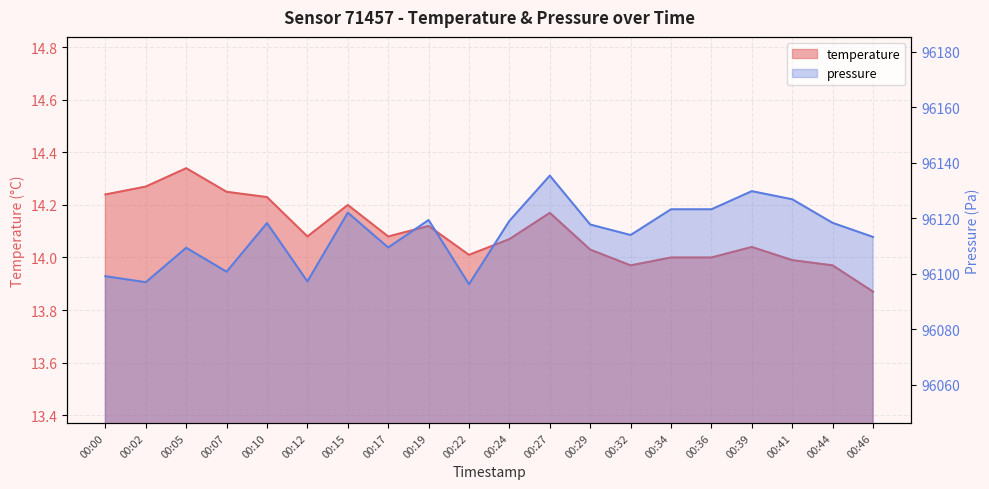

Reading left to right, transcribe all the data shown in this chart.

temperature: 00:00=14.2	00:02=14.3	00:05=14.3	00:07=14.2	00:10=14.2	00:12=14.1	00:15=14.2	00:17=14.1	00:19=14.1	00:22=14.0	00:24=14.1	00:27=14.2	00:29=14.0	00:32=14.0	00:34=14.0	00:36=14.0	00:39=14.0	00:41=14.0	00:44=14.0	00:46=13.9
pressure: 00:00=96099.2	00:02=96097.0	00:05=96109.4	00:07=96100.8	00:10=96118.3	00:12=96097.3	00:15=96122.1	00:17=96109.5	00:19=96119.4	00:22=96096.3	00:24=96119.1	00:27=96135.4	00:29=96117.8	00:32=96114.0	00:34=96123.3	00:36=96123.3	00:39=96129.8	00:41=96126.9	00:44=96118.4	00:46=96113.3